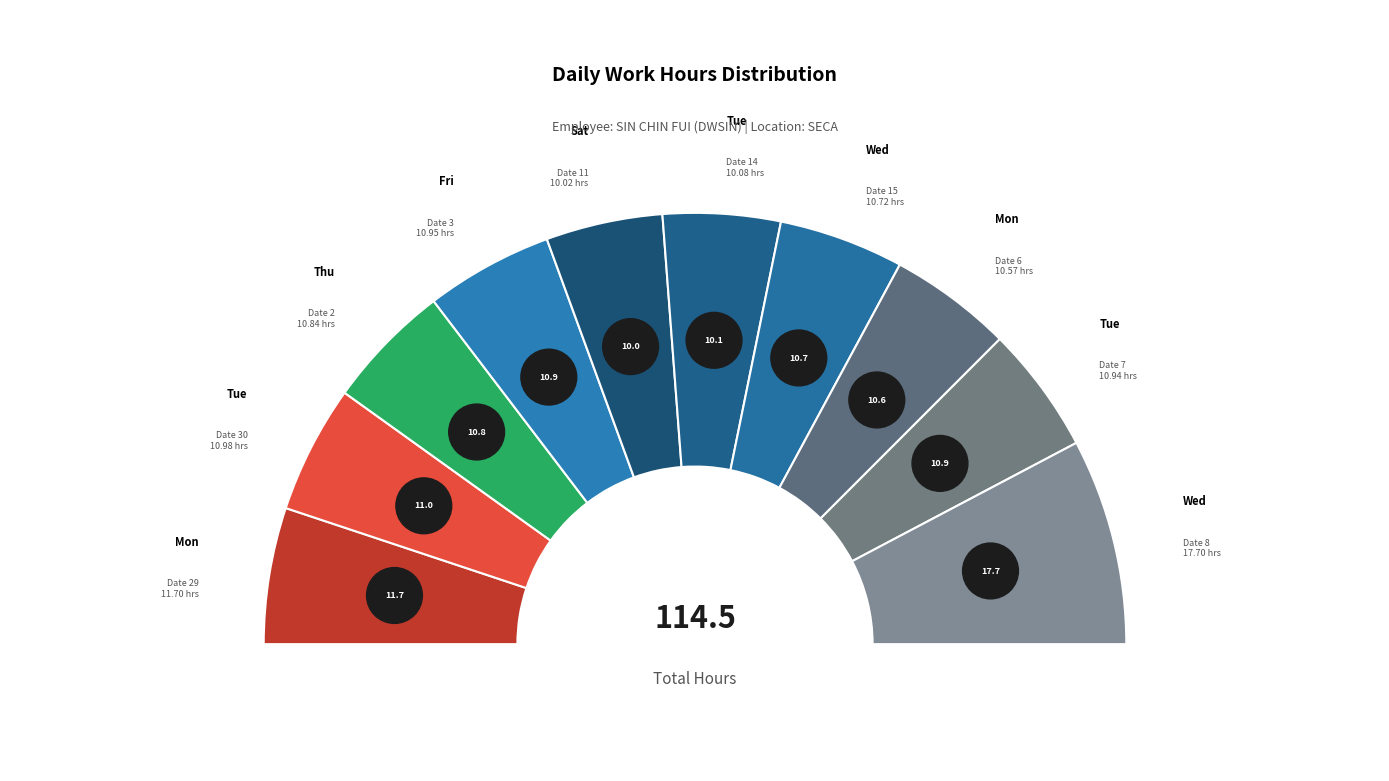

To the nearest percent, what percentage of the pie is 2-Thu?

9%